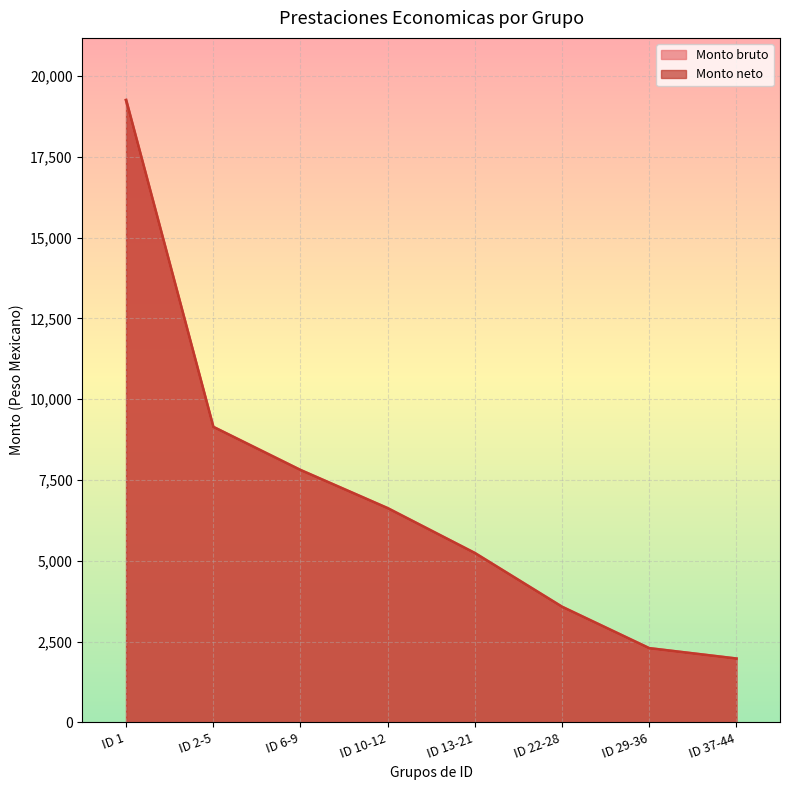

Which series changed the most between ID 6-9 and ID 37-44?

Monto bruto